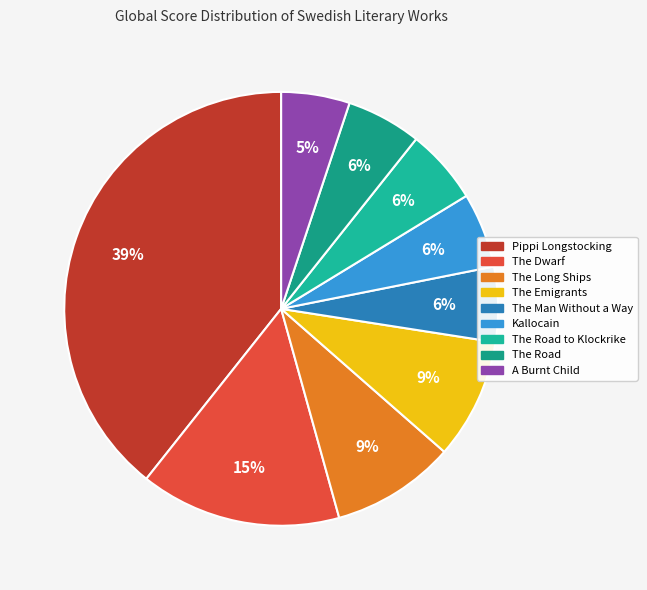

How much of the chart is everything except The Emigrants?

91.0%